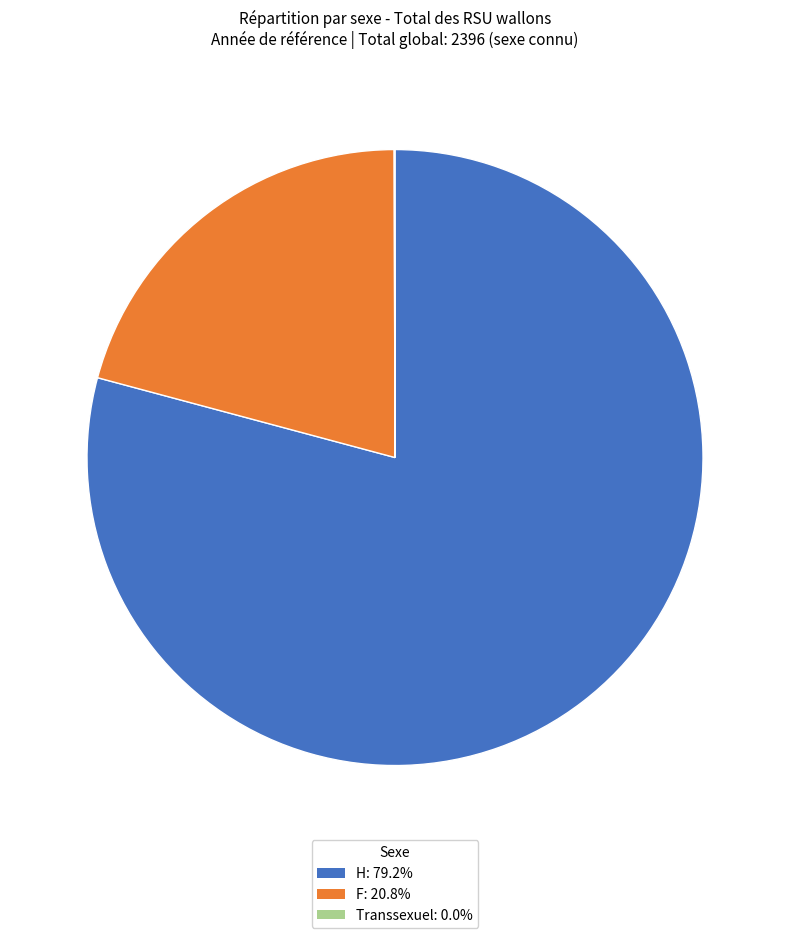

Does H account for over 50% of the chart?

Yes